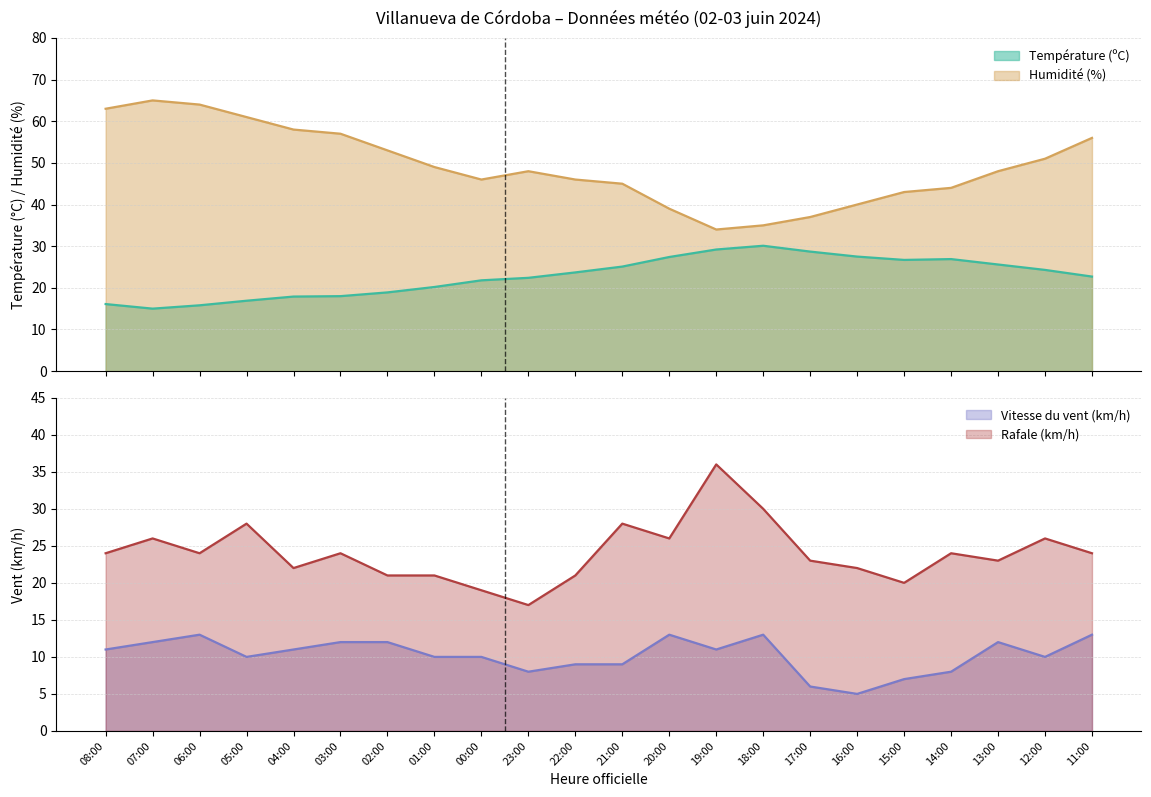

What is the difference between the maximum and minimum values in the Température (ºC) series?

15.1